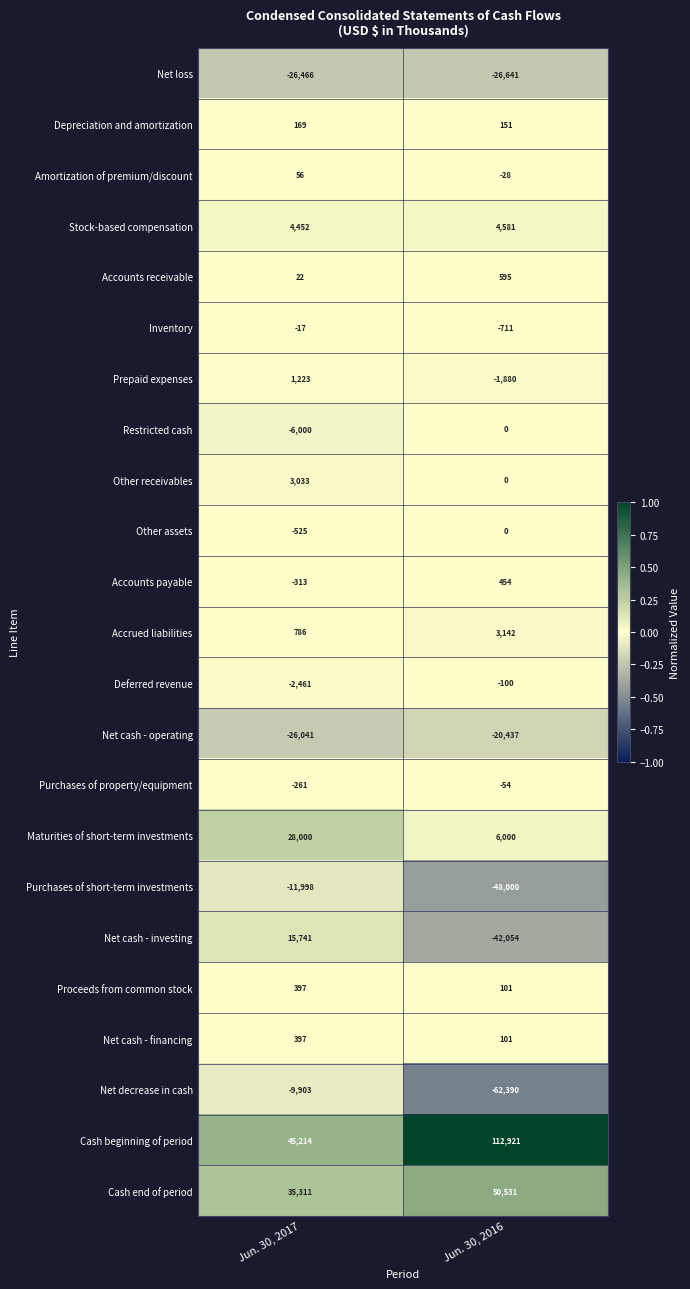

Is the value of Net loss at Jun. 30, 2017 greater than the value of Deferred revenue at Jun. 30, 2017?

No